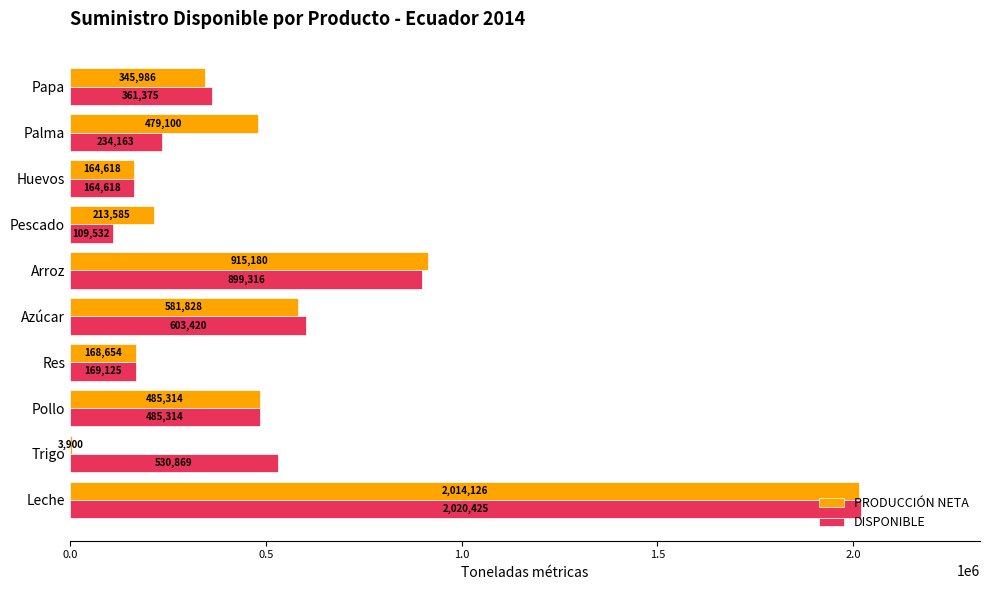

The value of DISPONIBLE at Arroz is 899316.4. True or false?

True